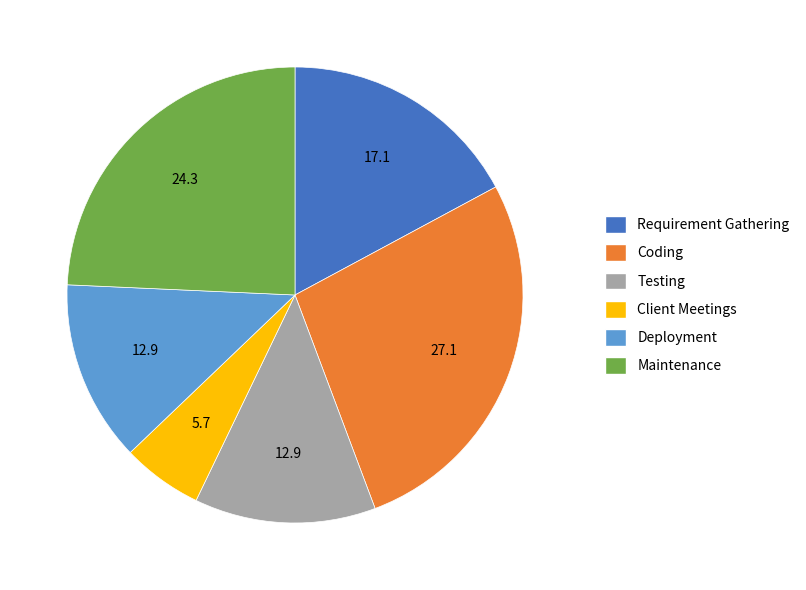

How many slices are in this pie chart?

6